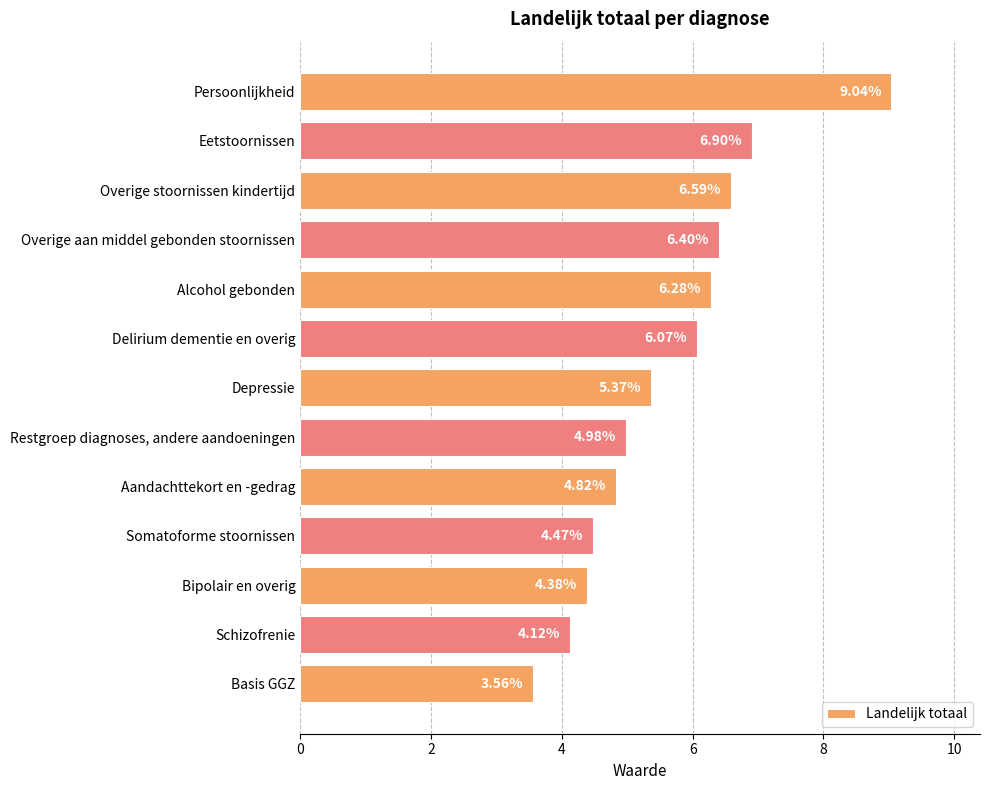

Count the number of categories in the chart.

13